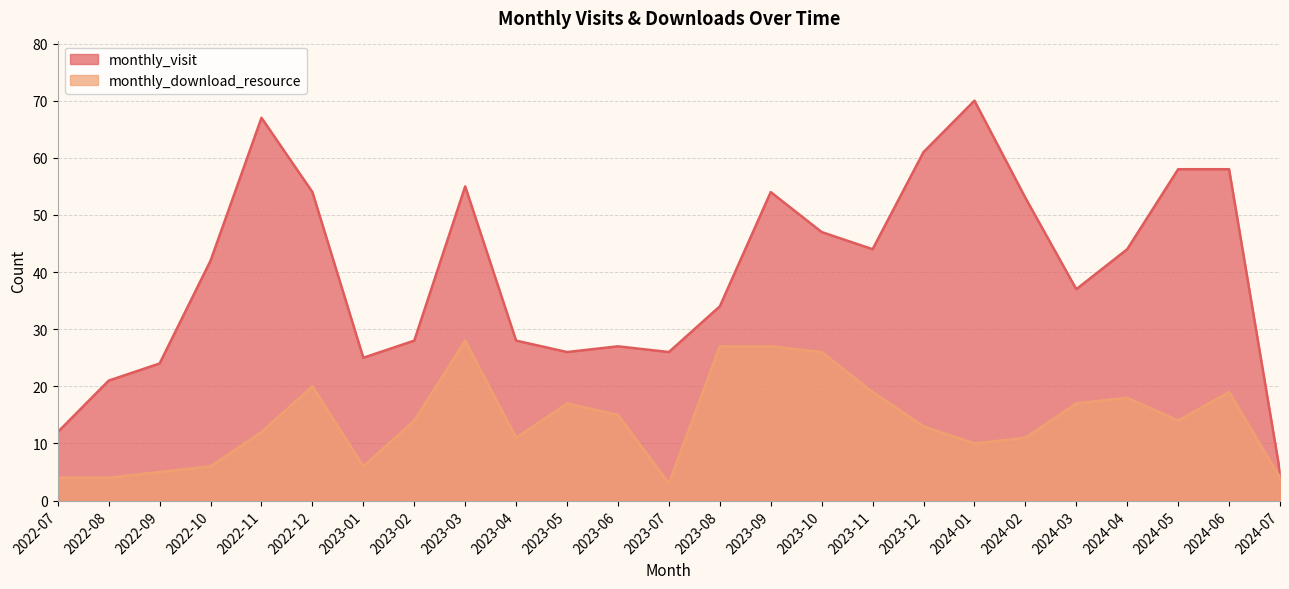

What is the label of the 20th point from the left?

2024-02